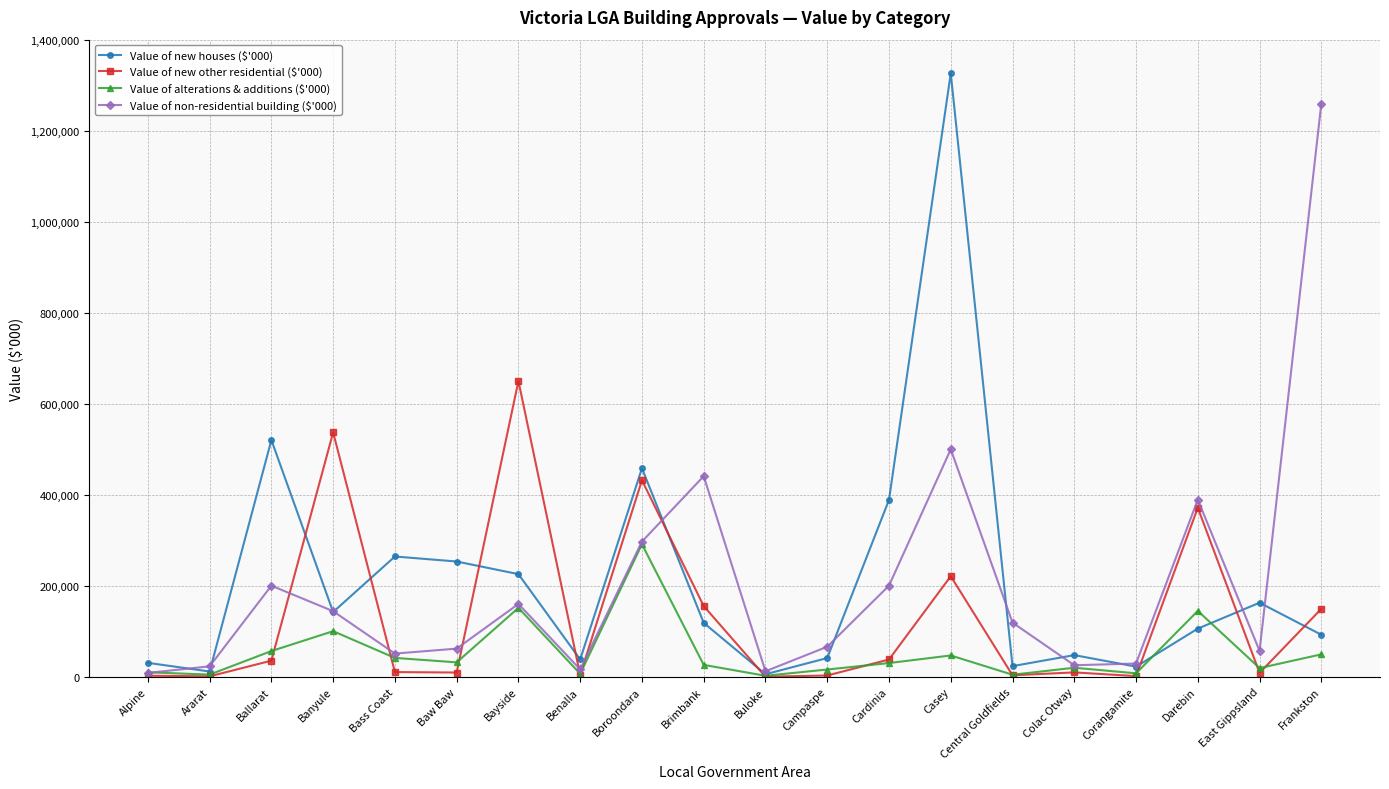

What is the total value across all series at Frankston?

1550002.2